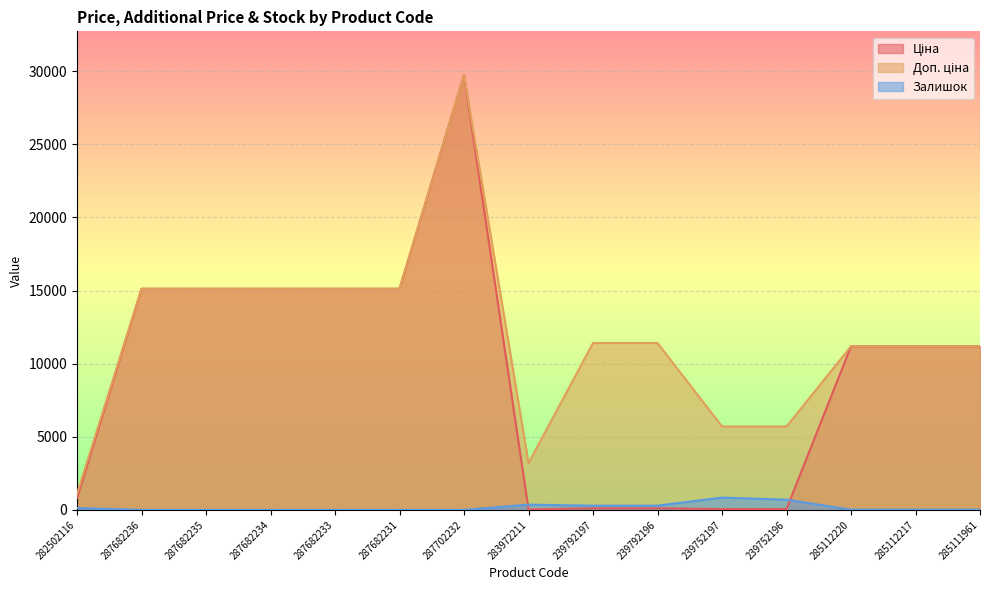

What is the difference between the maximum and minimum values in the Ціна series?

29715.2